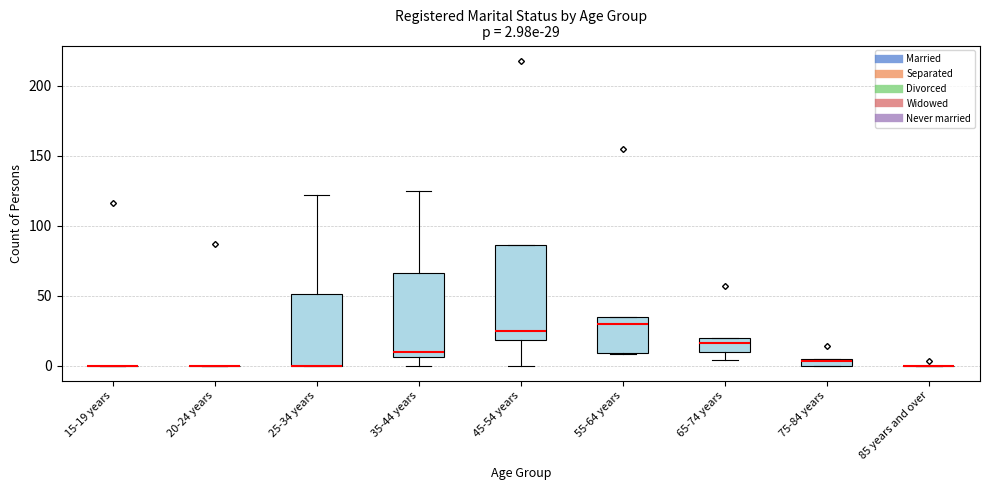

Comparing the boxes themselves (not the whiskers), which one is the tallest?

45-54 years